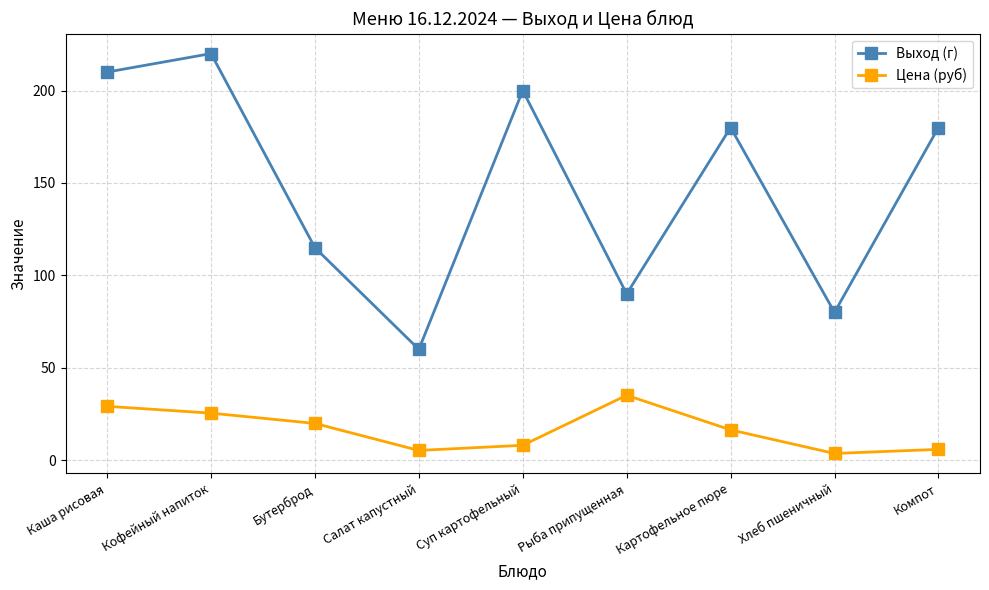

How many lines are shown in the chart?

2